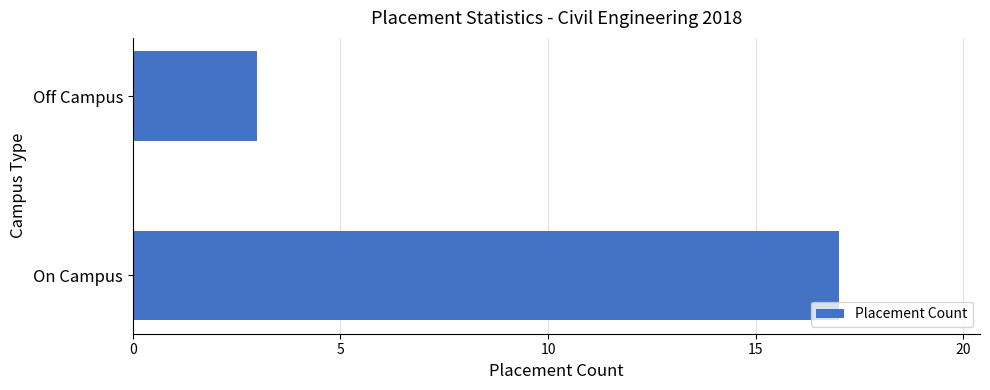

What is the sum of all values?

20